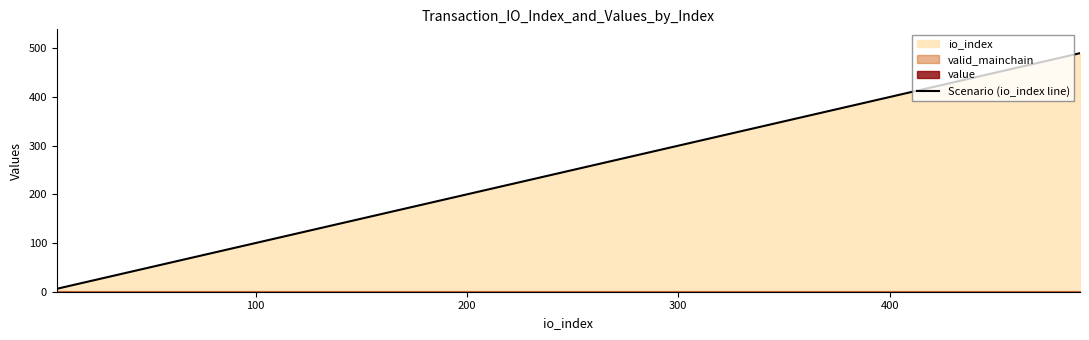

What is the highest value of the Scenario (io_index line) series?

490